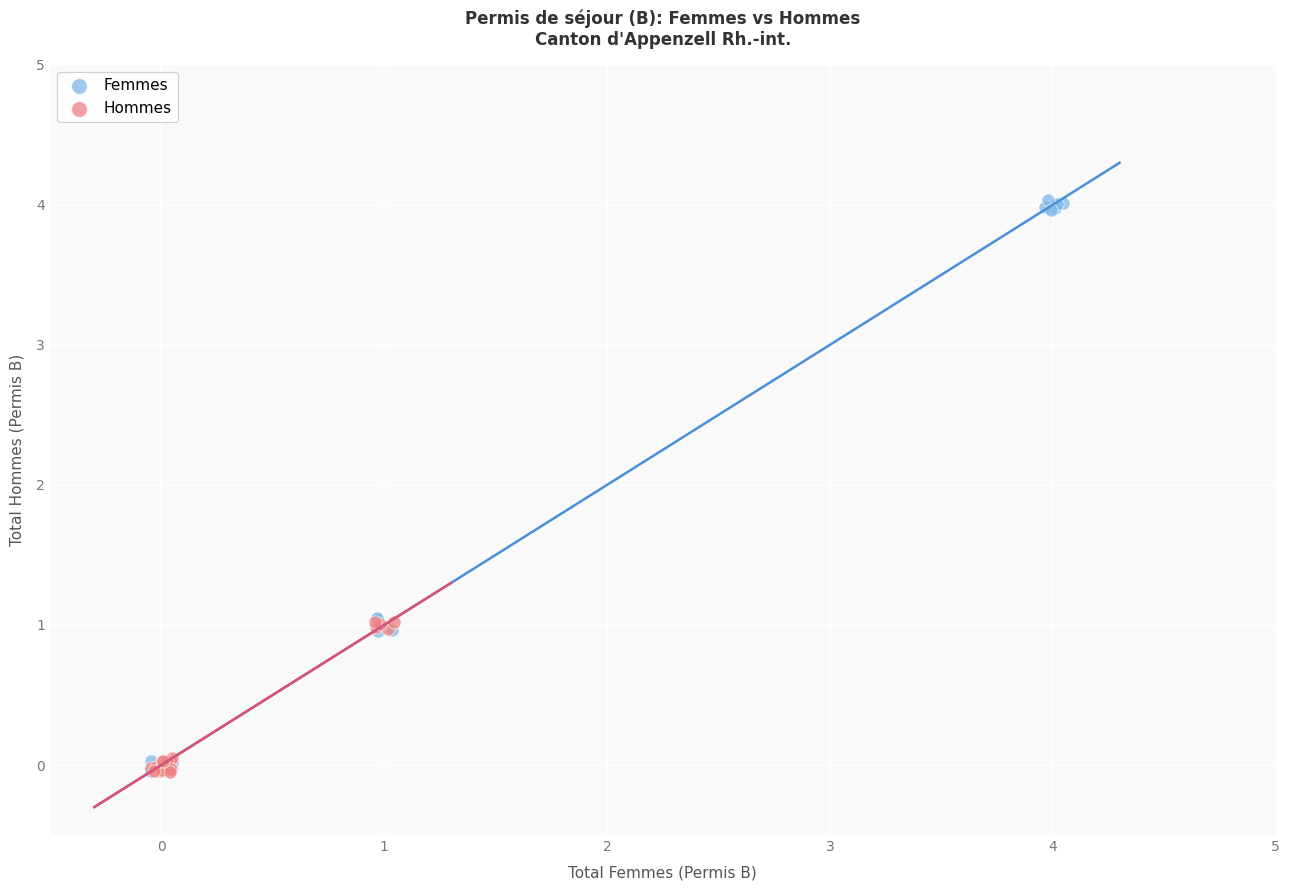

Which series reaches the maximum Y coordinate?

Femmes